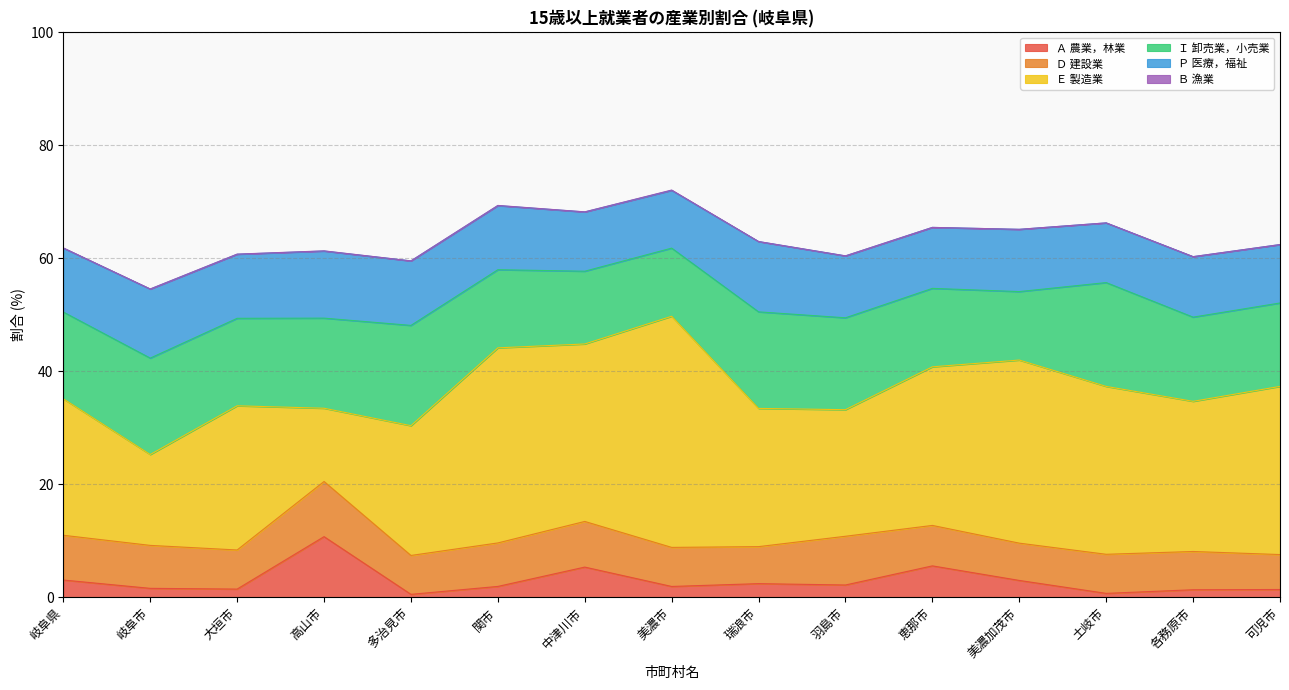

Is it true that Ｂ 漁業 equals 0.0 at 土岐市?

False